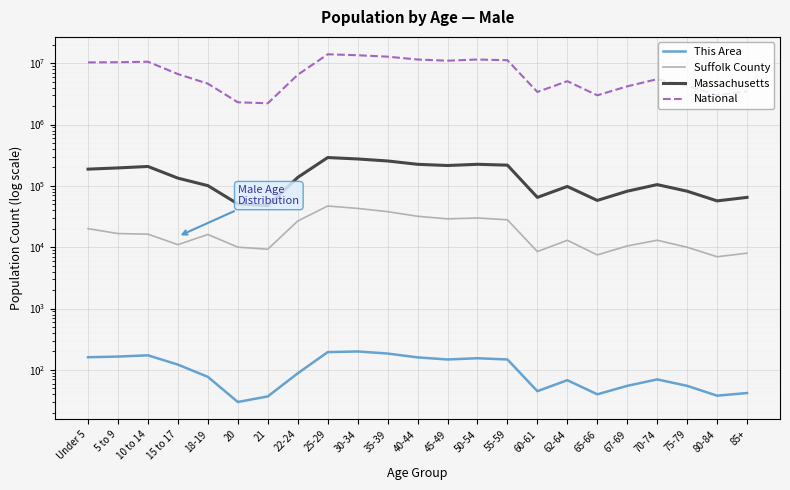

Is it true that Suffolk County equals 46647 at 55-59?

False